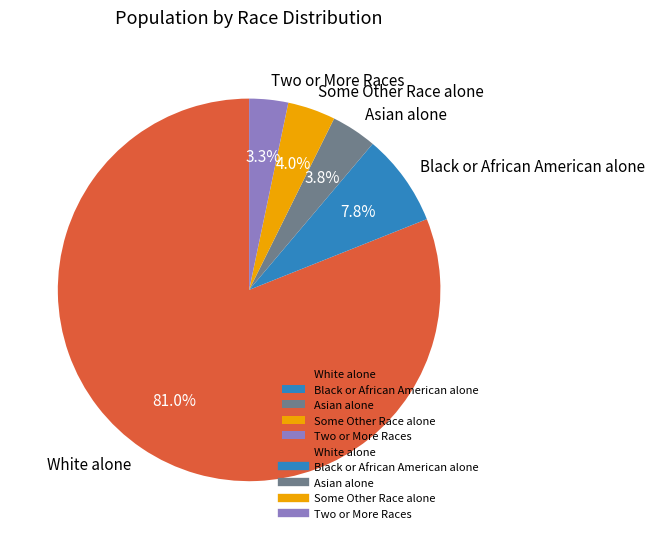

What is the largest slice in the pie chart?

White alone